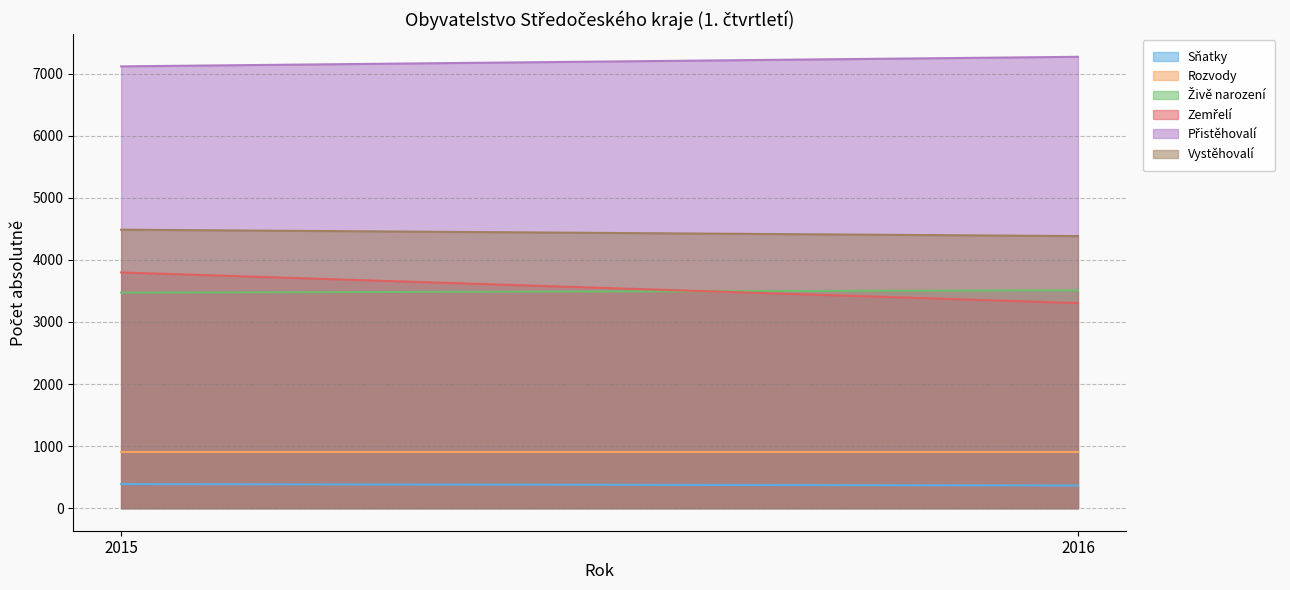

The Vystěhovalí series shows 2108 at 2015. True or false?

False